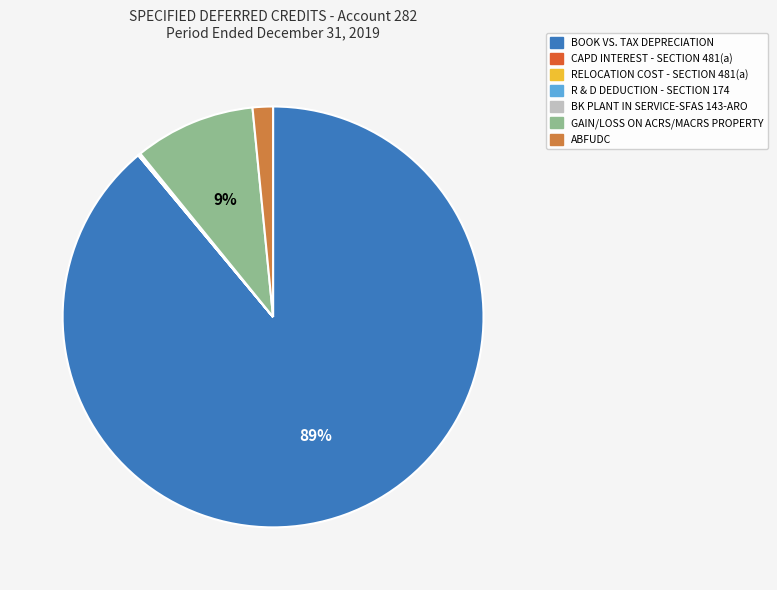

The ABFUDC slice represents 2% of the pie. True or false?

True